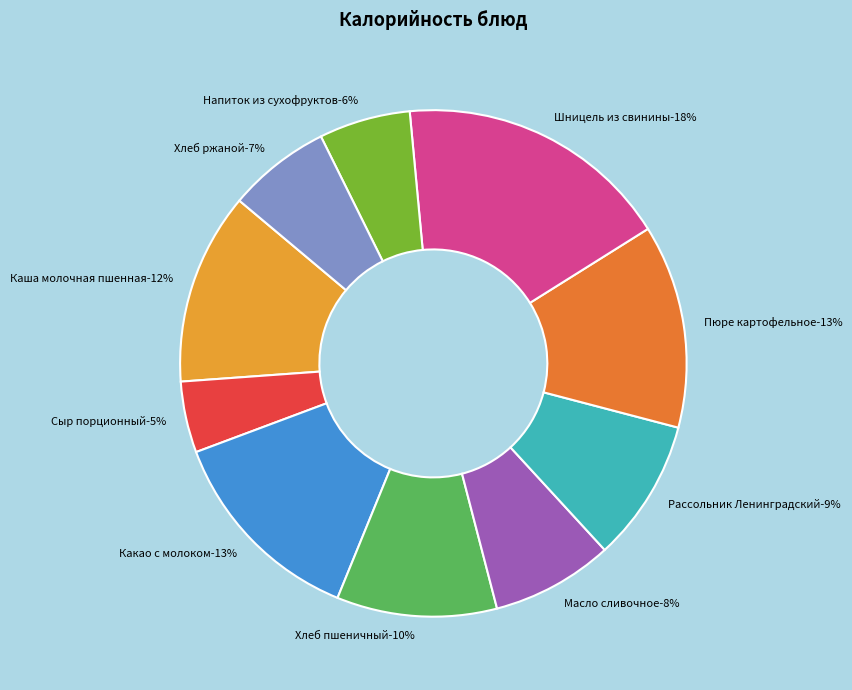

Which has a higher value, Пюре картофельное or Хлеб ржаной?

Пюре картофельное